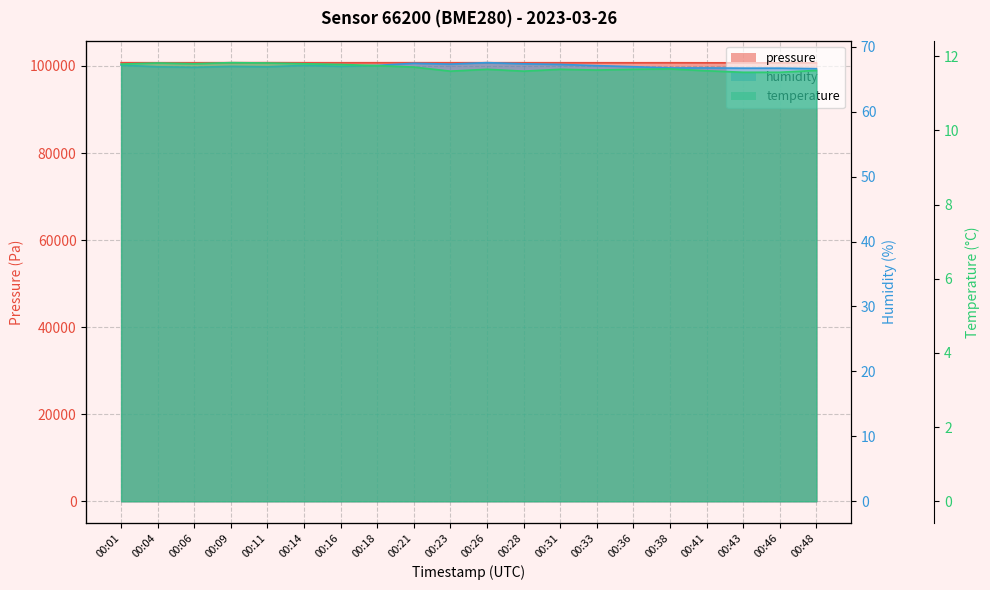

Reading left to right, transcribe all the data shown in this chart.

pressure: 00:01=100754.3	00:04=100749.1	00:06=100745.1	00:09=100758.1	00:11=100767.4	00:14=100750.5	00:16=100741.8	00:18=100747.9	00:21=100752.3	00:23=100746.3	00:26=100751.6	00:28=100746.3	00:31=100747.0	00:33=100740.2	00:36=100738.0	00:38=100742.3	00:41=100728.8	00:43=100725.1	00:46=100712.3	00:48=100716.8
humidity: 00:01=67.2	00:04=66.9	00:06=66.8	00:09=67.0	00:11=66.9	00:14=67.1	00:16=67.0	00:18=67.1	00:21=67.5	00:23=67.3	00:26=67.5	00:28=67.4	00:31=67.3	00:33=67.1	00:36=66.9	00:38=66.7	00:41=66.7	00:43=66.7	00:46=66.7	00:48=66.6
temperature: 00:01=11.8	00:04=11.8	00:06=11.8	00:09=11.8	00:11=11.8	00:14=11.8	00:16=11.8	00:18=11.8	00:21=11.7	00:23=11.6	00:26=11.7	00:28=11.6	00:31=11.7	00:33=11.6	00:36=11.7	00:38=11.7	00:41=11.6	00:43=11.6	00:46=11.6	00:48=11.6